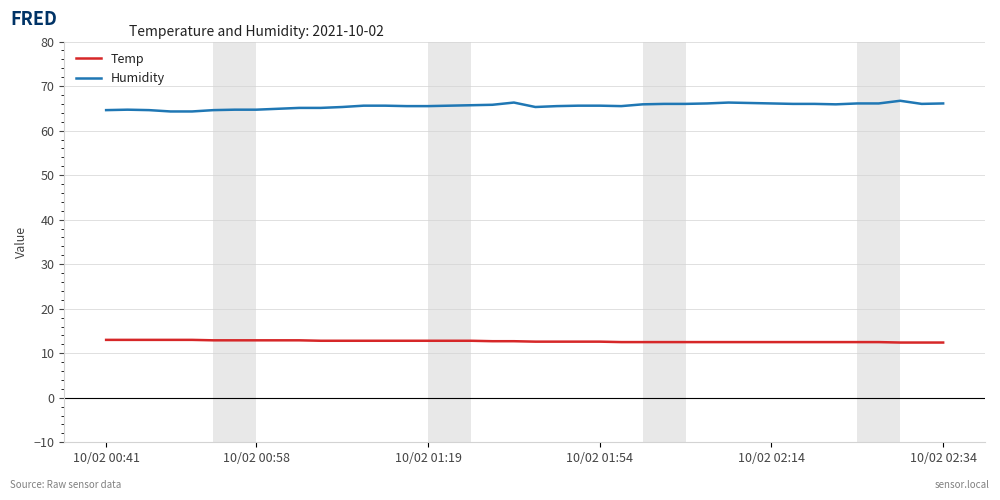

List the series in order of their peak value, highest first.

Humidity, Temp